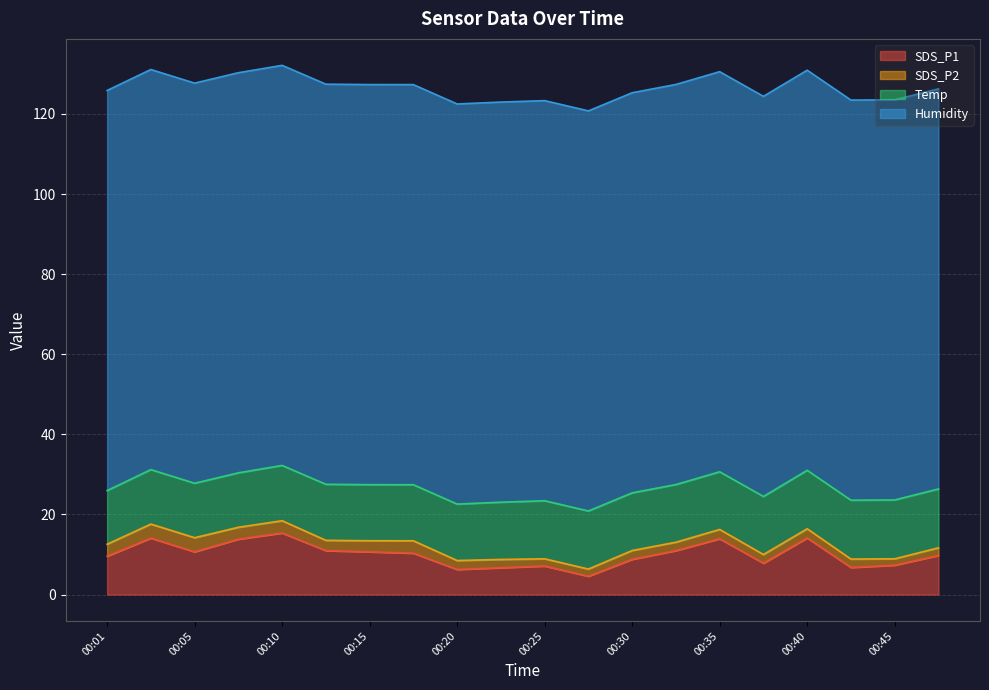

Which label corresponds to the smallest value in the chart?

00:45